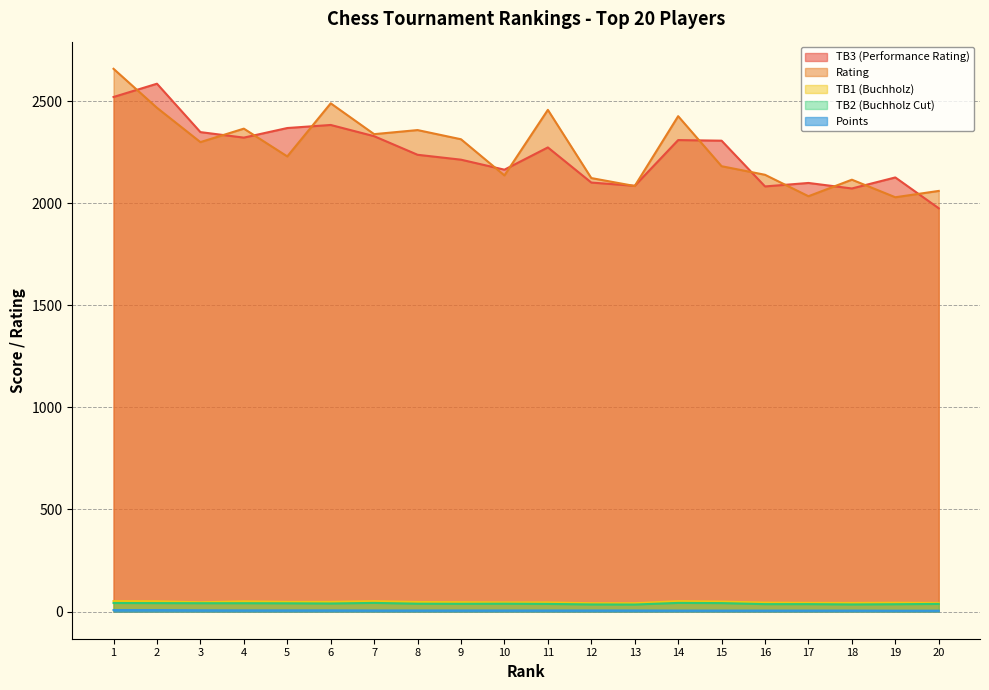

Rank the series at 17 from lowest to highest value.

Points, TB2 (Buchholz Cut), TB1 (Buchholz), Rating, TB3 (Performance Rating)